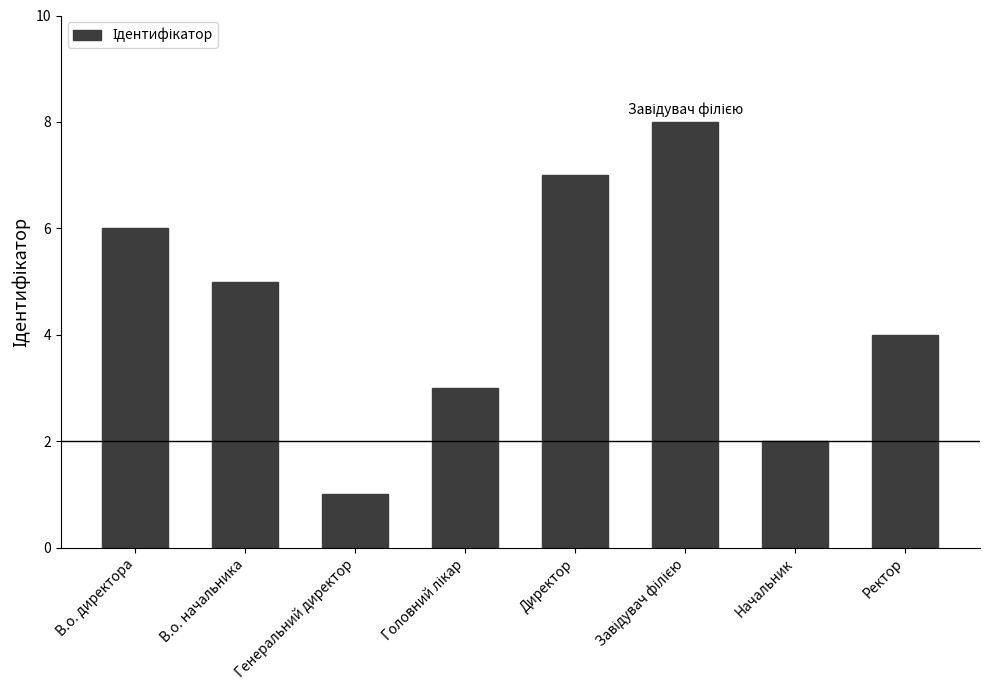

Reading right to left, transcribe all the data shown in this chart.

4	2	8	7	3	1	5	6